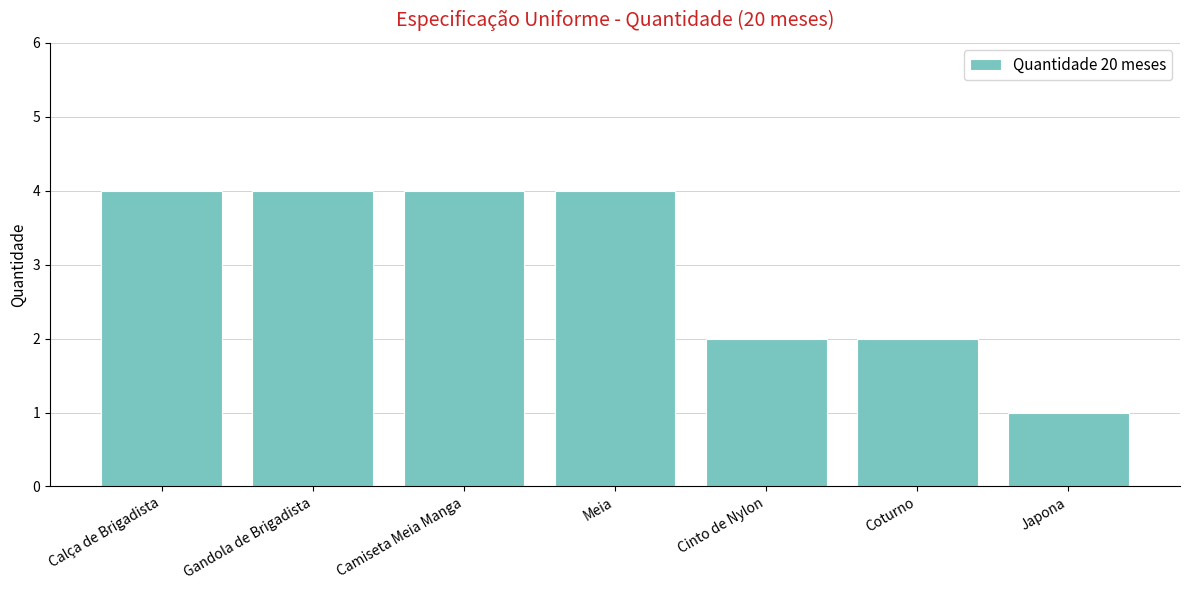

Between Cinto de Nylon and Gandola de Brigadista, which is larger?

Gandola de Brigadista